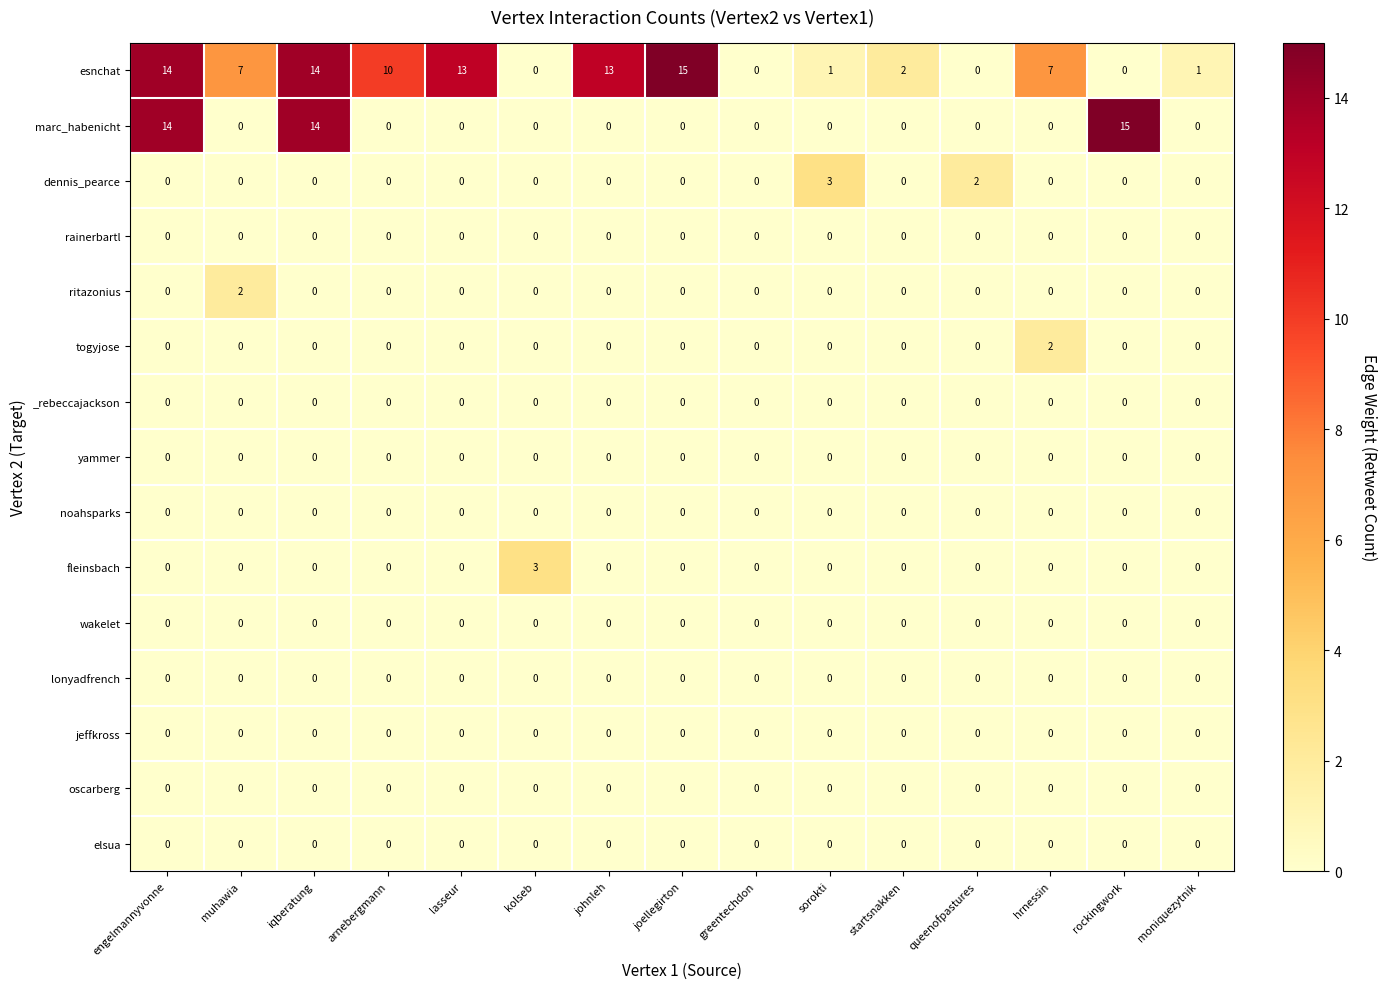

The ritazonius series shows 0 at johnleh. True or false?

True